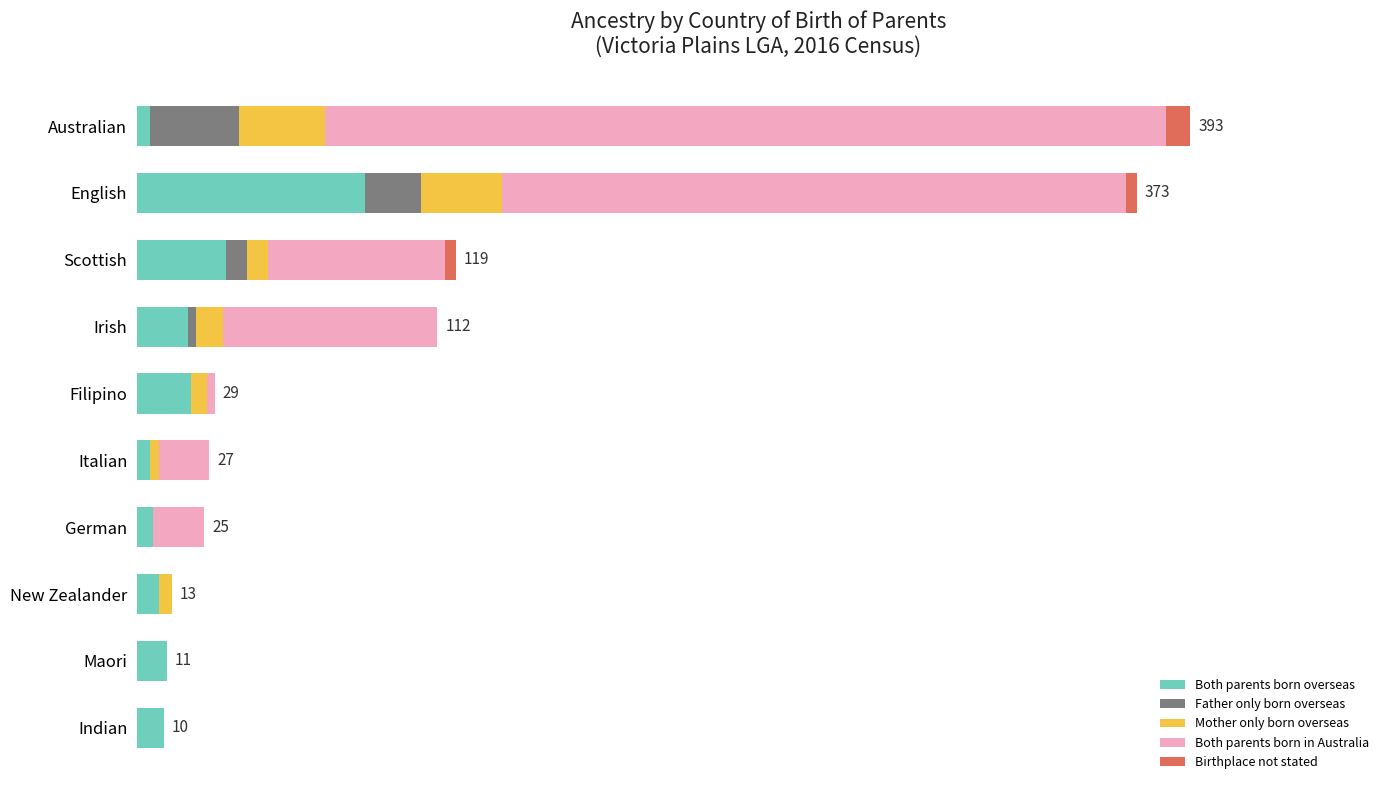

List the labels in order of Both parents born overseas value, largest first.

English, Scottish, Filipino, Irish, Maori, Indian, New Zealander, German, Australian, Italian